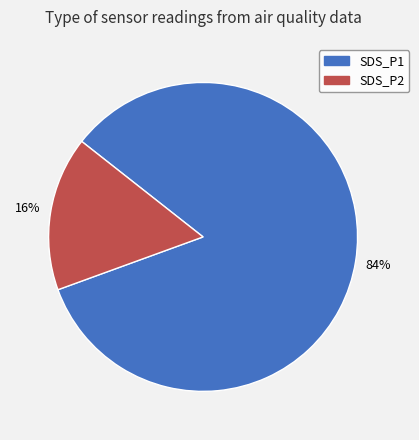

To the nearest percent, what is the average slice percentage?

50%